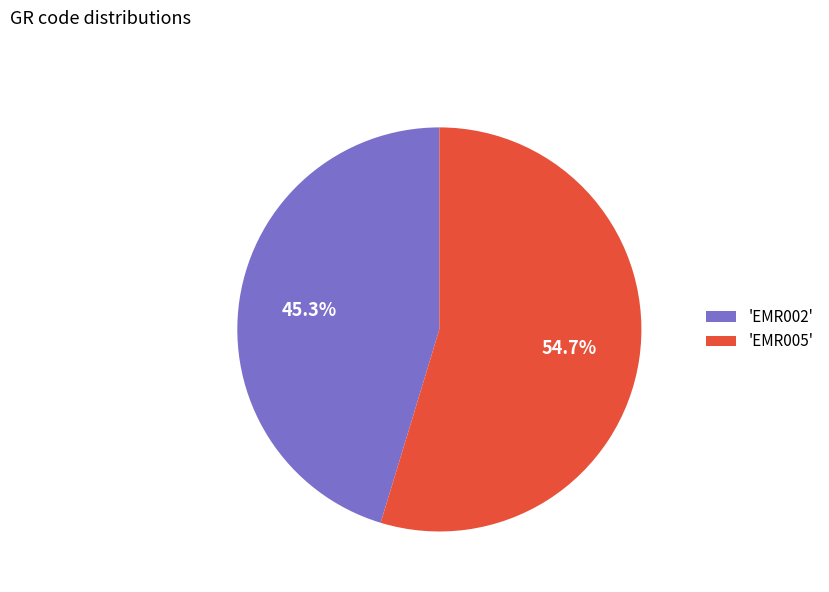

Which slice is the smallest?

'EMR002'